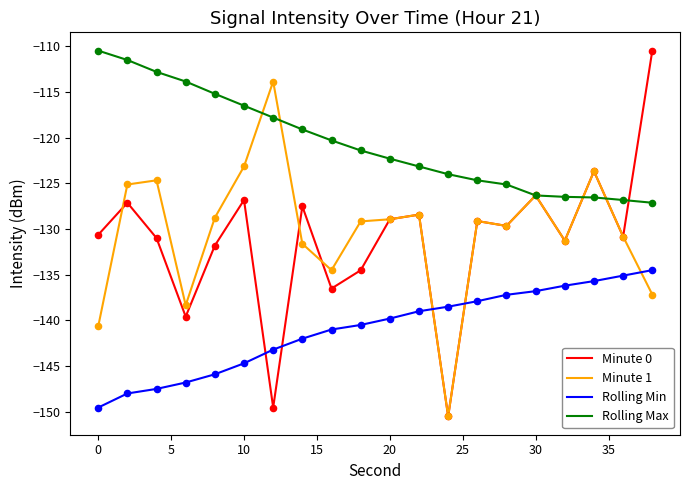

Which series has the largest total across all categories?

Rolling Max